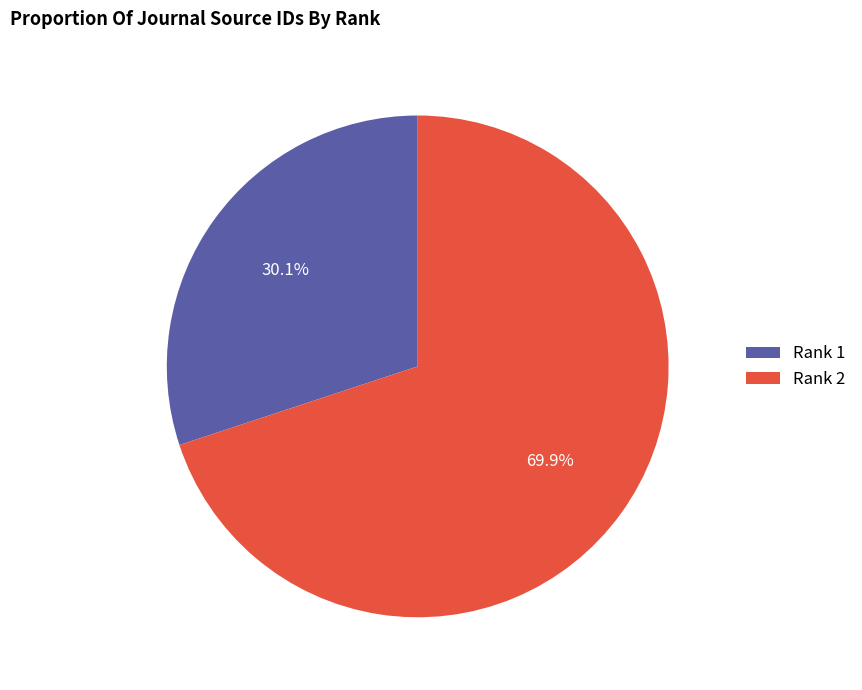

What percentage do Rank 2 and Rank 1 together represent?

100.0%